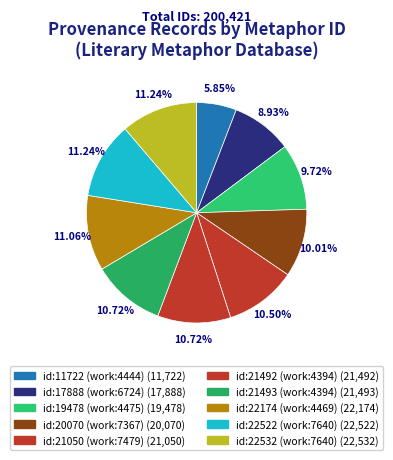

Which category has the biggest portion of the pie?

id:22532 (work:7640)